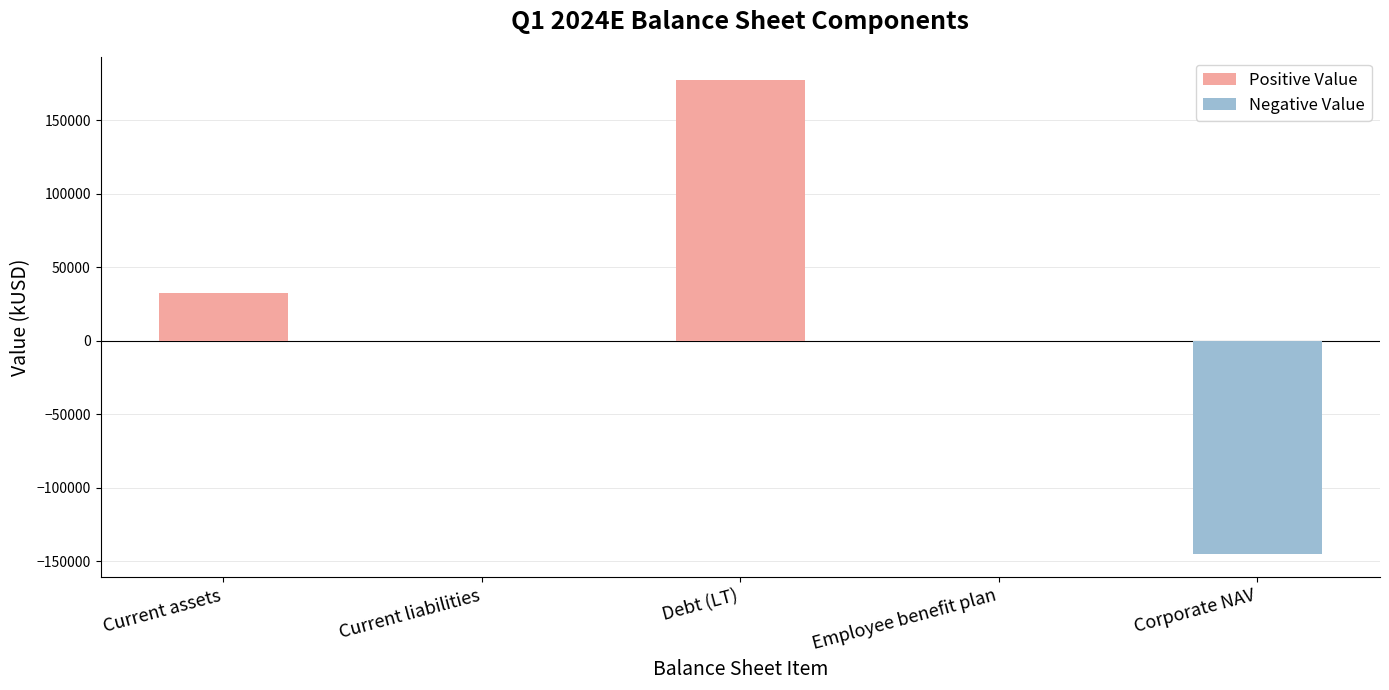

How many values are between 0 and 32545?

3